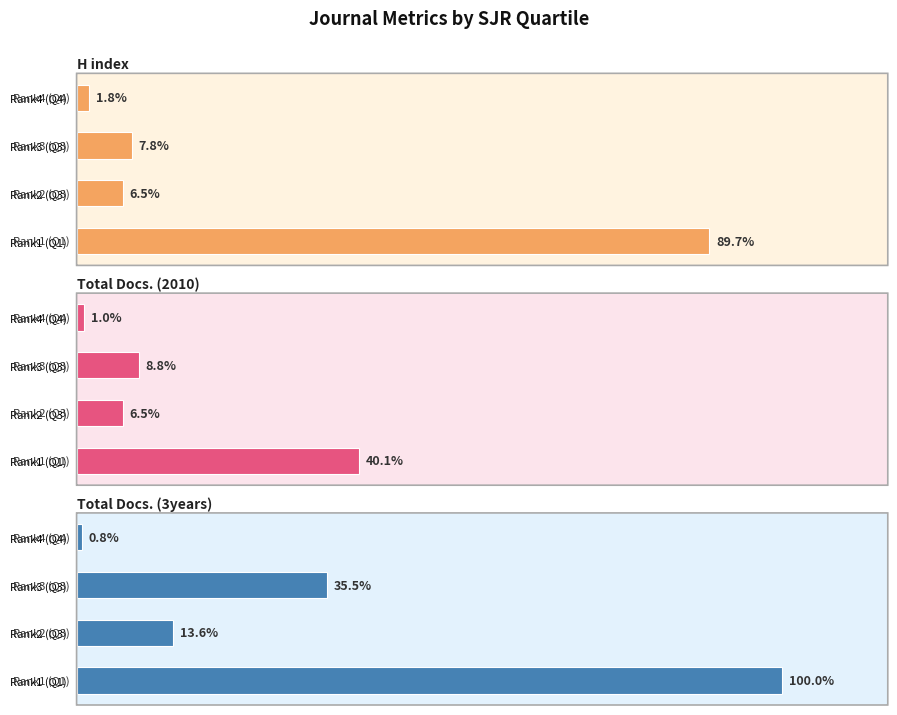

How many bars are there in each group?

3